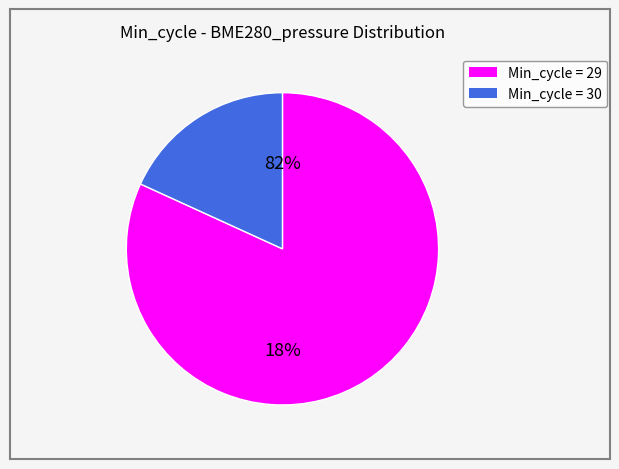

Does any single category account for the majority?

Yes